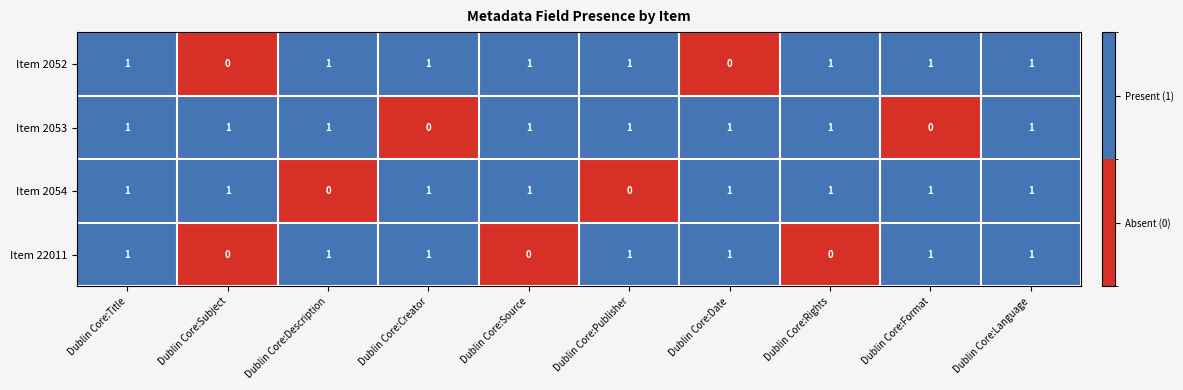

True or false: Item 2054 has a value of 1 at Dublin Core:Title.

True